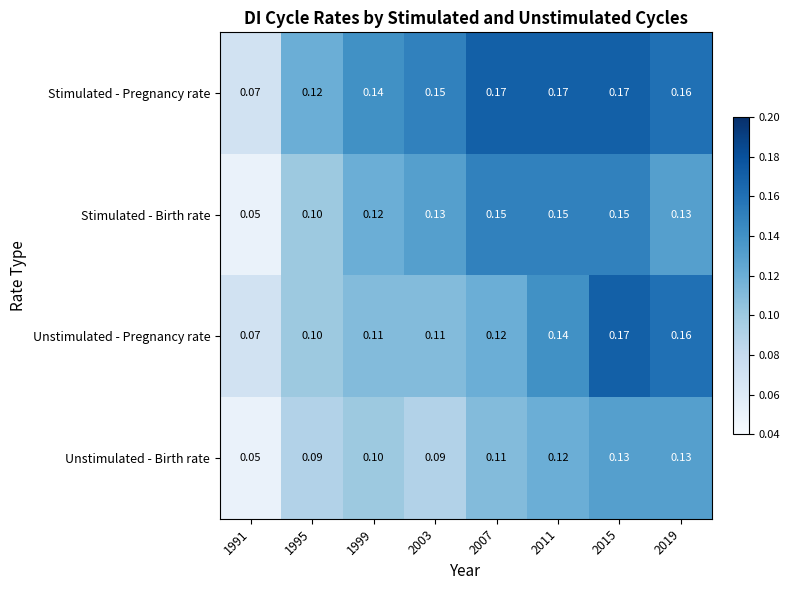

What is the total value across all series at 1995?

0.4